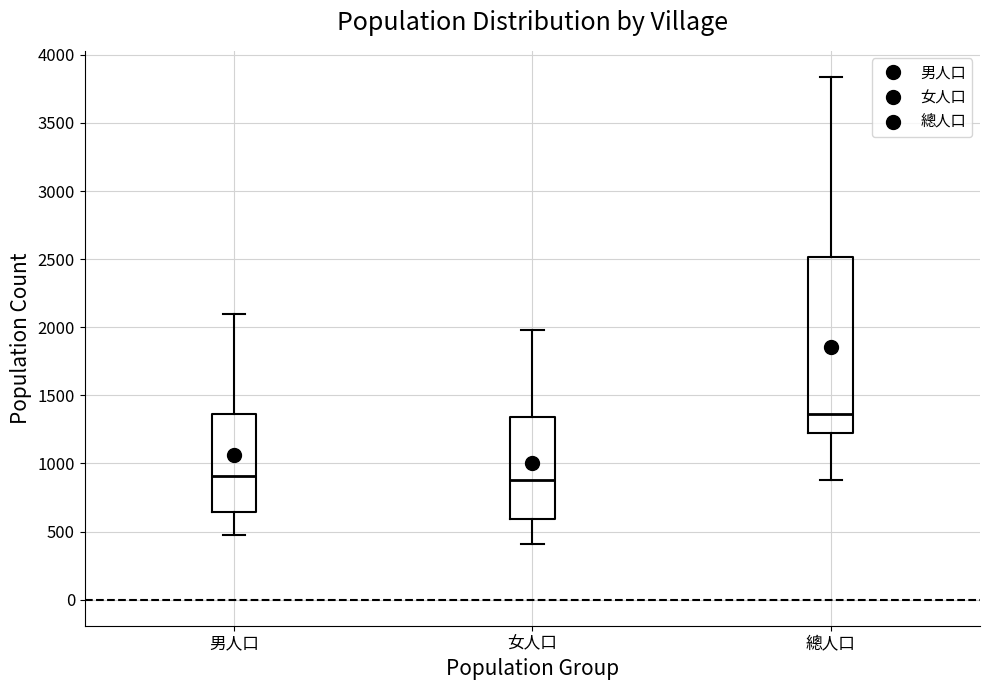

Comparing the boxes themselves (not the whiskers), which one is the tallest?

總人口